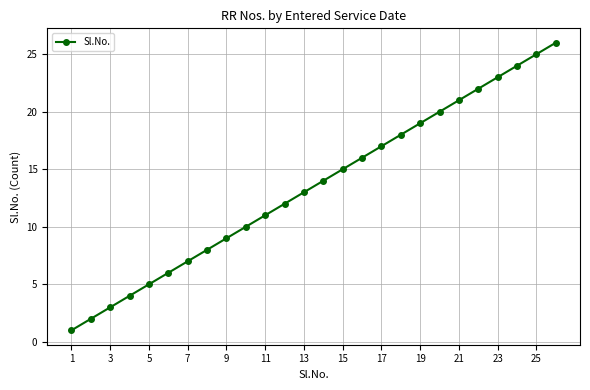

What is the greatest value displayed?

26